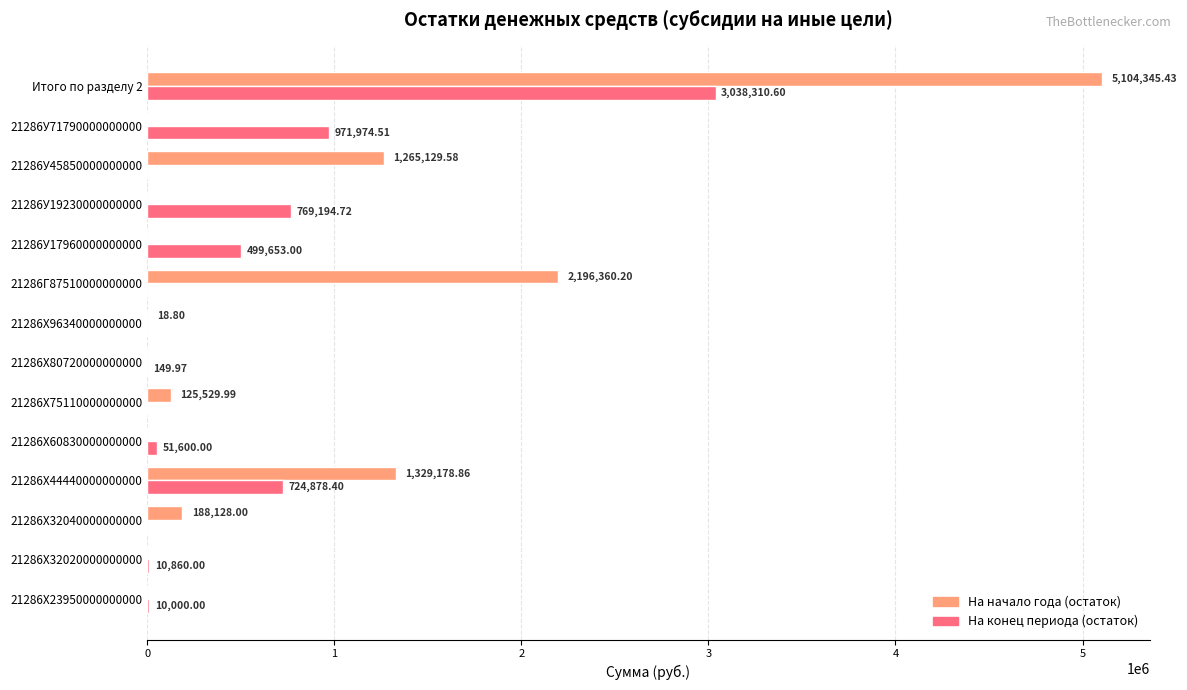

Which series changed the most between 21286X44440000000000 and 21286X80720000000000?

На начало года (остаток)